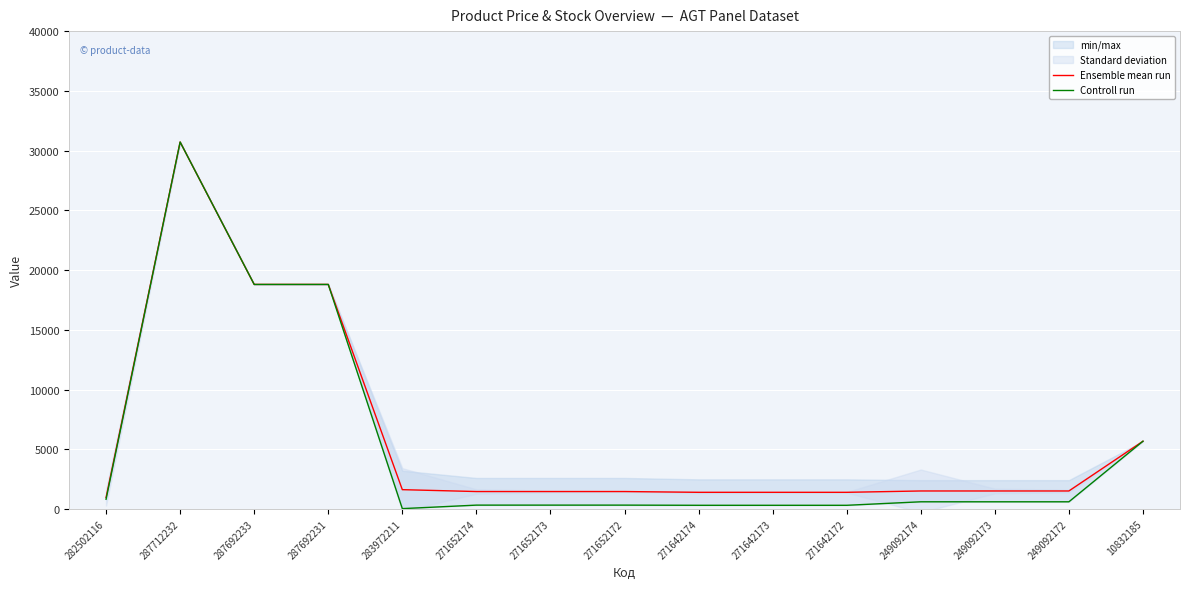

True or false: Controll run and Ensemble mean run cross at least once.

False